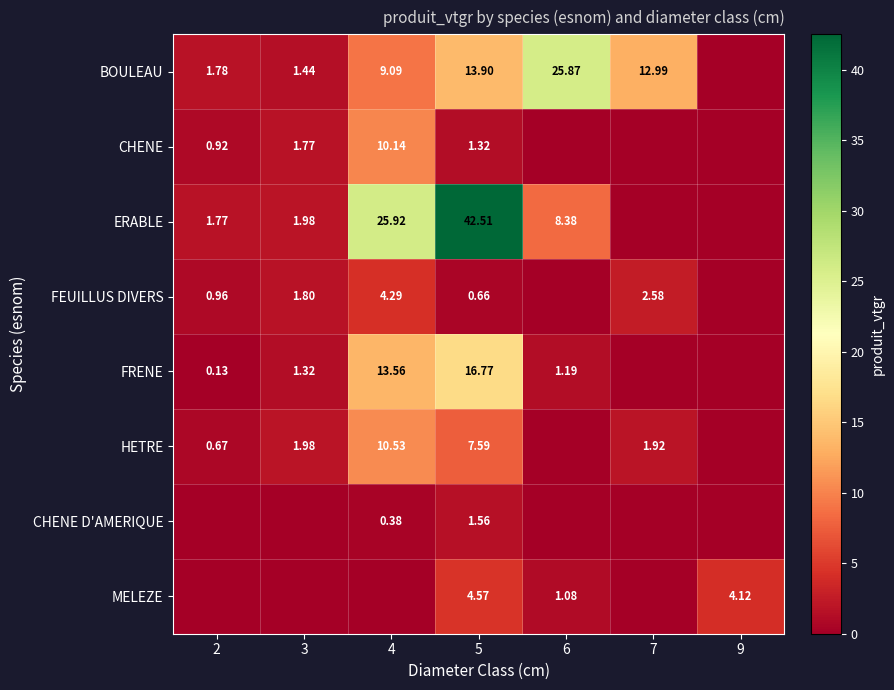

Is the value of CHENE at 4 greater than the value of BOULEAU at 5?

No